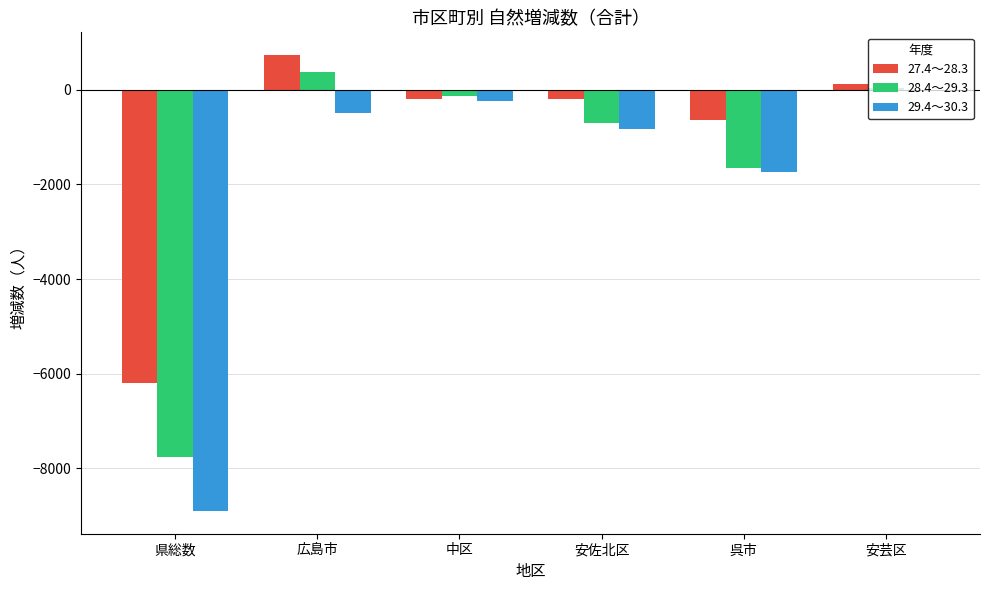

At which category is the sum across all series the highest?

広島市